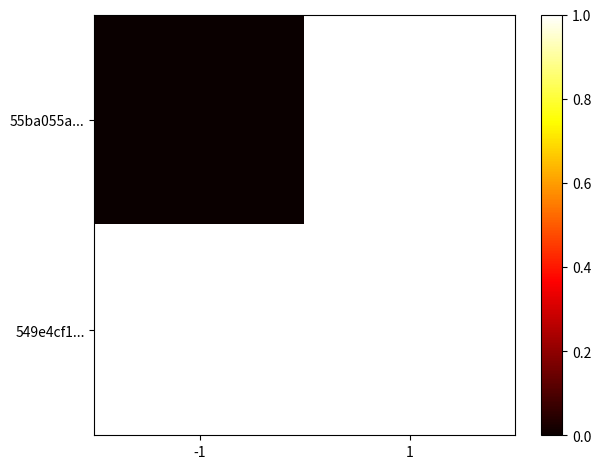

Where is 55ba055a... nearest to the value 0?

-1